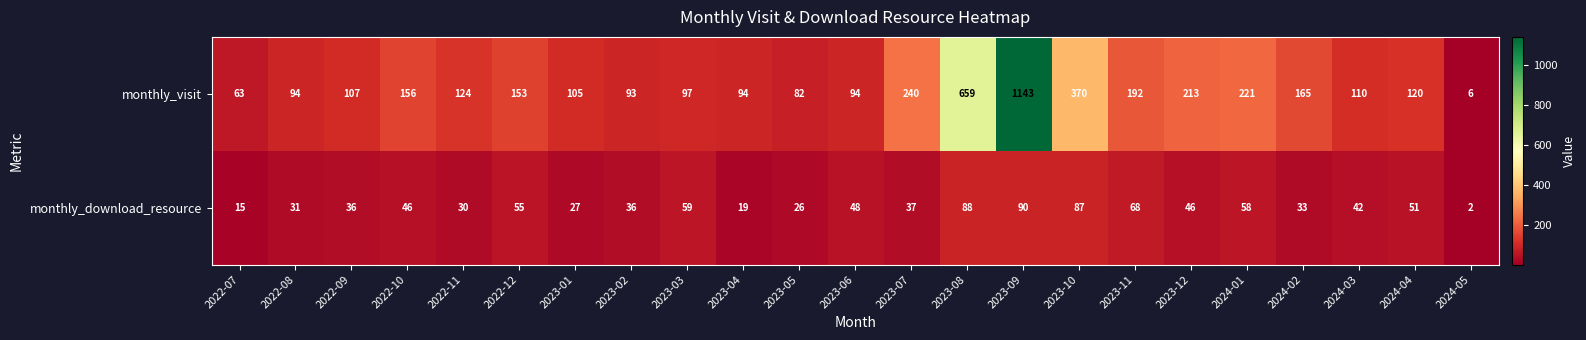

Rank the series by their average value, from highest to lowest.

monthly_visit, monthly_download_resource